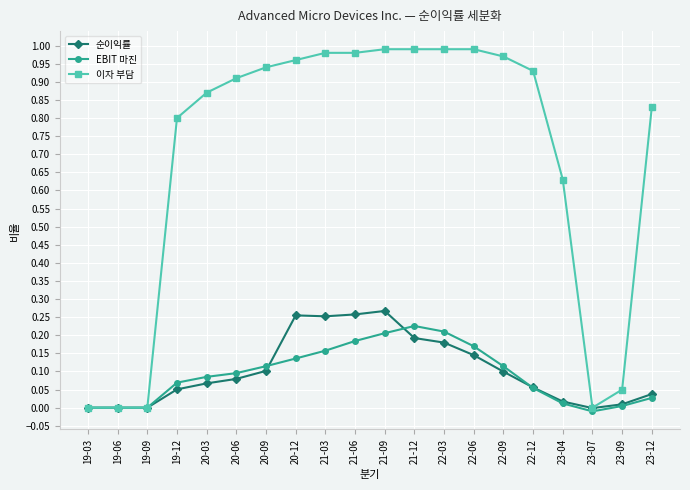

Which series has the largest total across all categories?

이자 부담